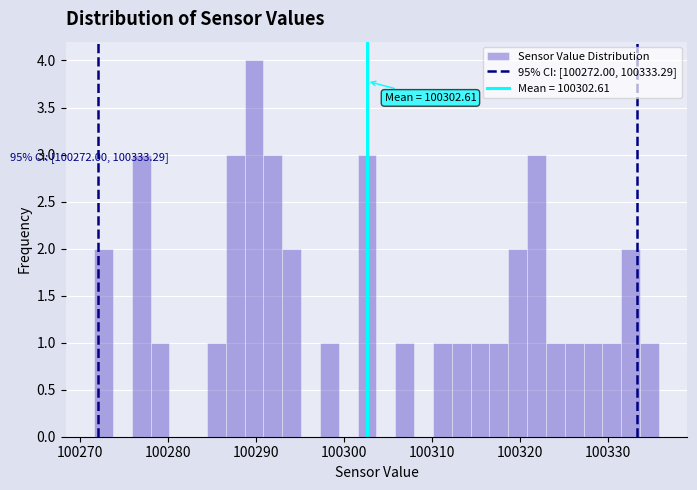

Around what value on the x-axis is the tallest bar? Give the approximate position of its centre, as read against the axis.

100290